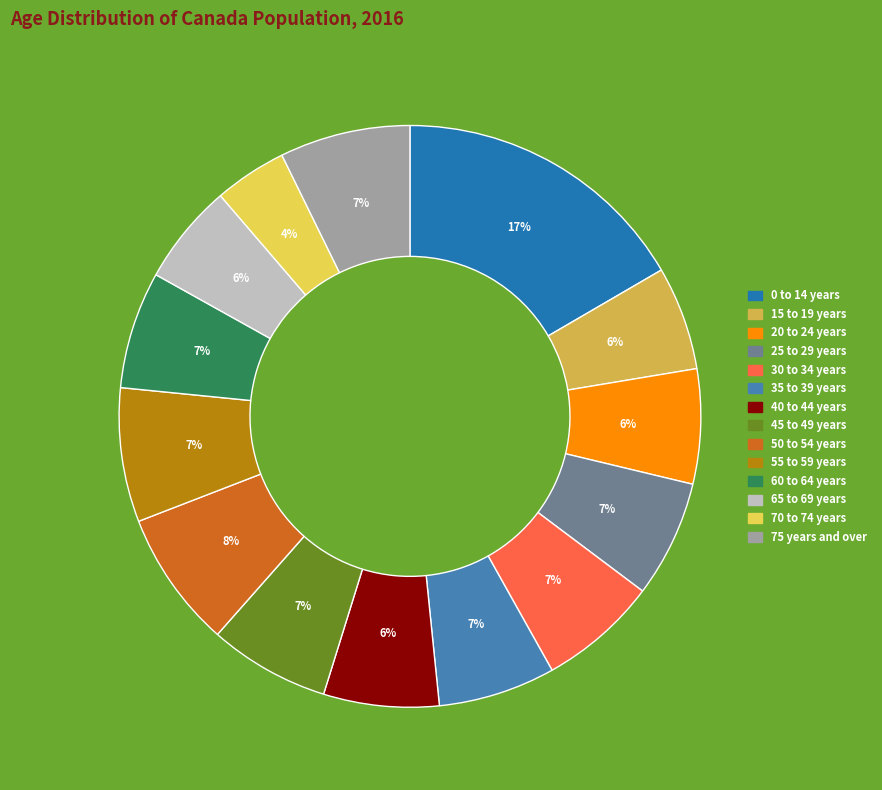

Which category has the biggest portion of the pie?

0 to 14 years